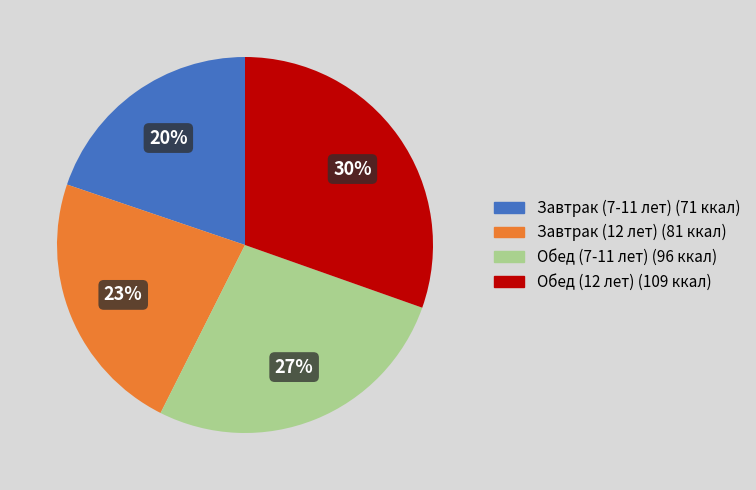

Which has a higher value, Обед (12 лет) or Завтрак (7-11 лет)?

Обед (12 лет)